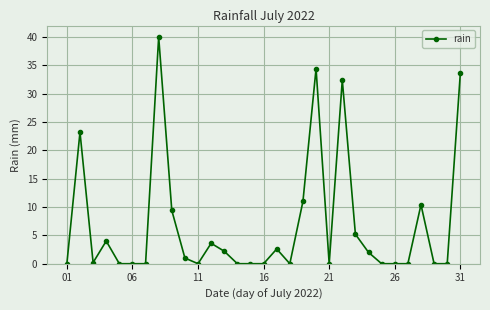

True or false: the data has more than 1 interior local peaks.

True